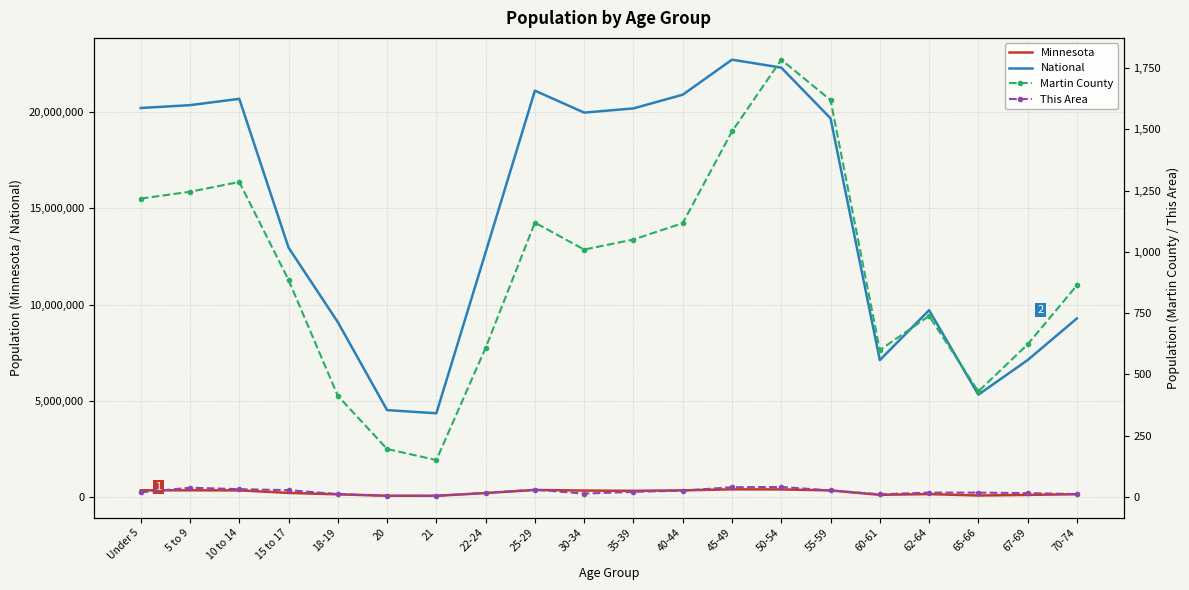

How many values in the This Area series exceed 18?

9